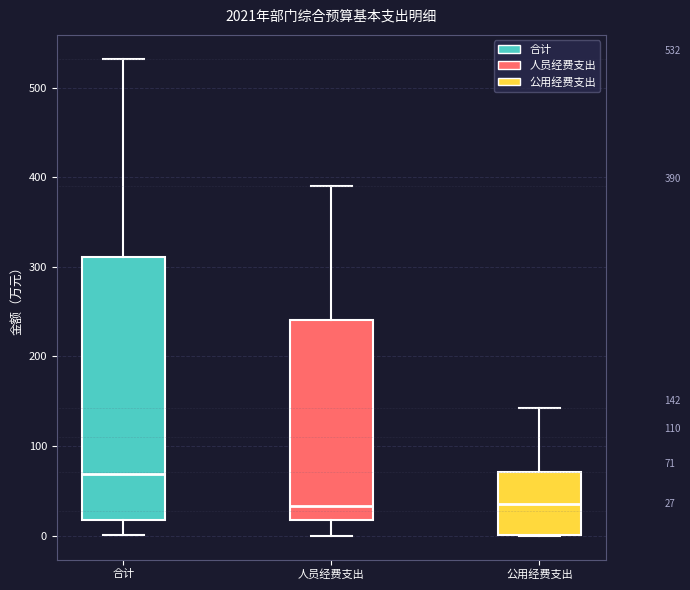

Which box is the tallest, from its lower edge to its upper edge?

合计